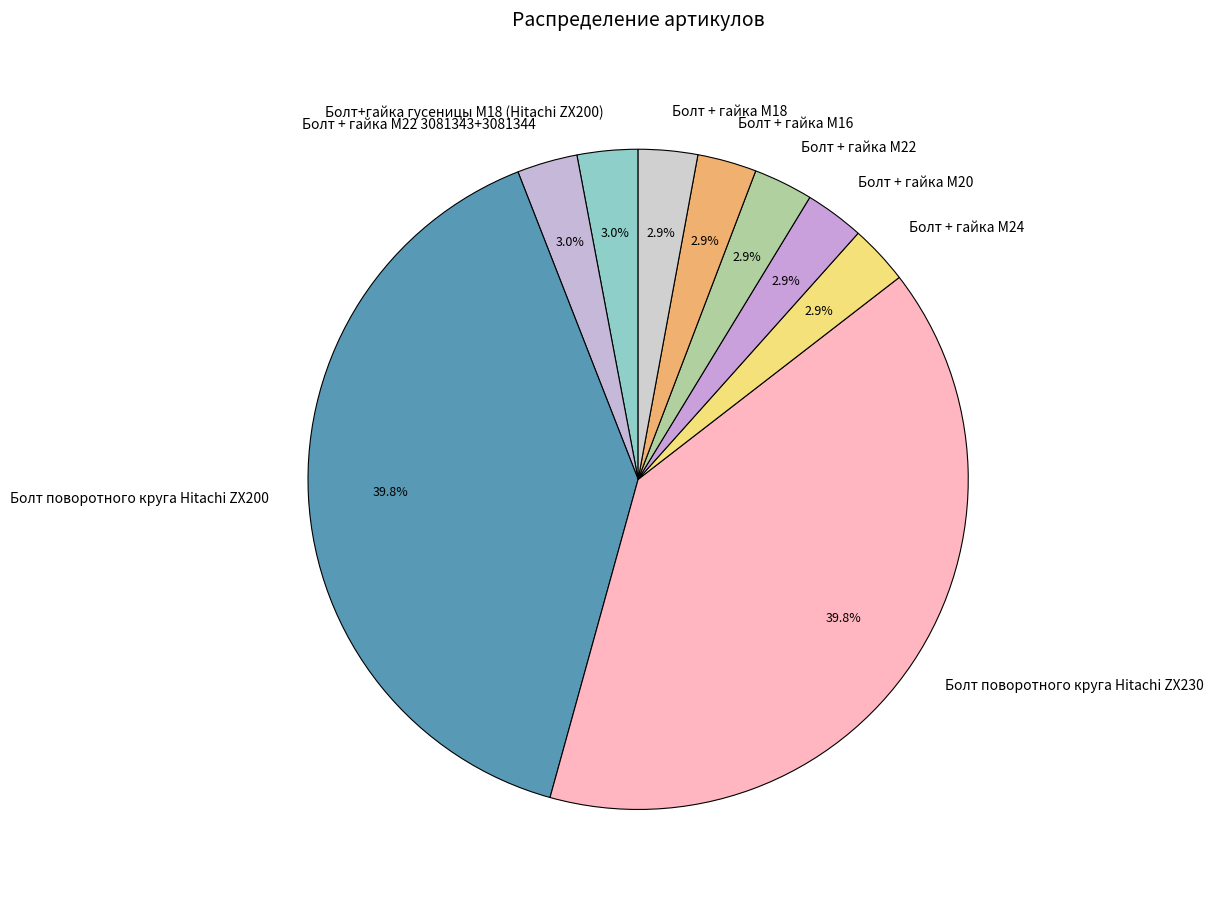

How many slices are in this pie chart?

9